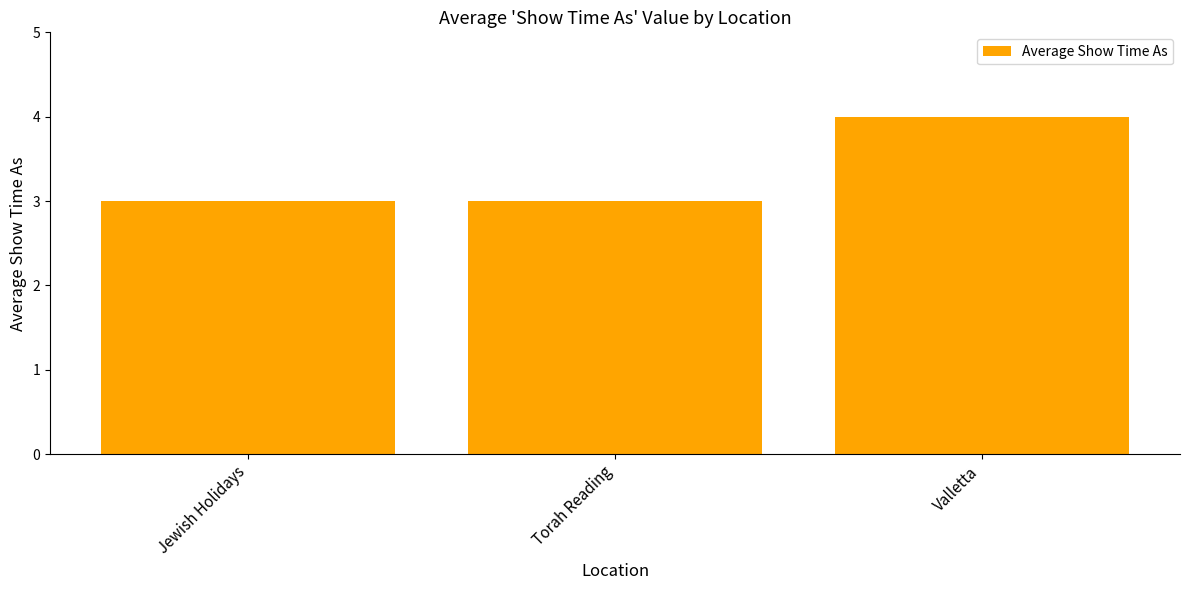

Is it true that the value at Valletta is 1?

False